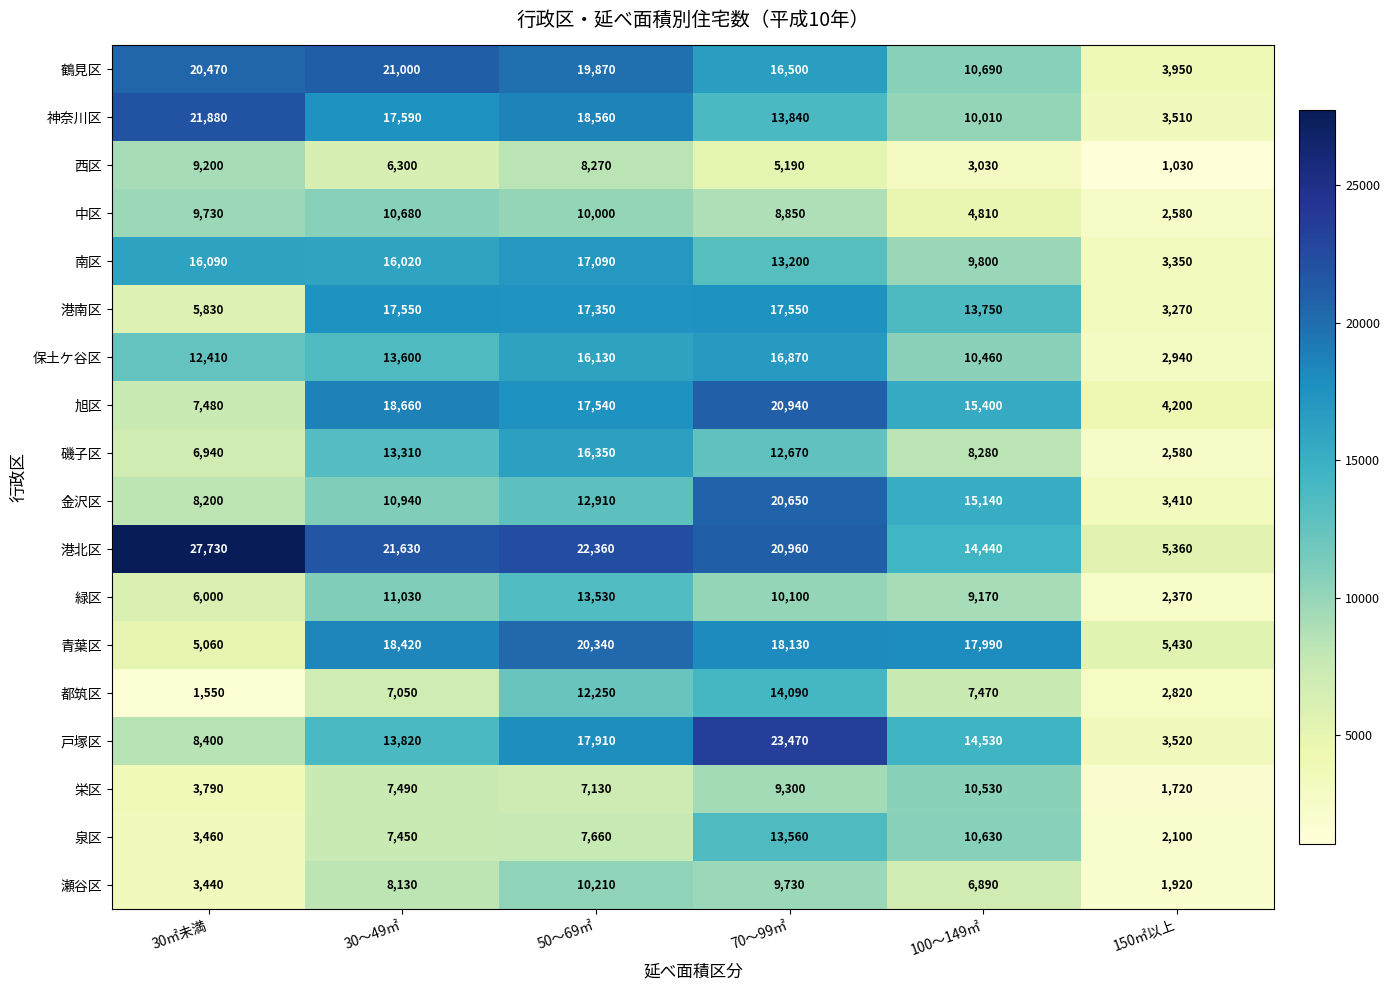

Read the 鶴見区 value at 100～149㎡, to the nearest 100.

10700